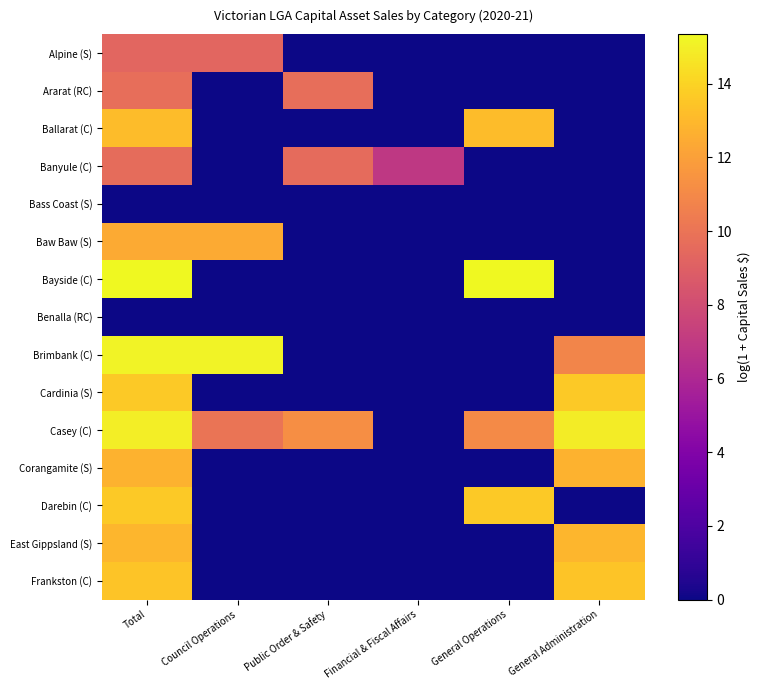

Which series changed the most between Total and General Administration?

Bayside (C)